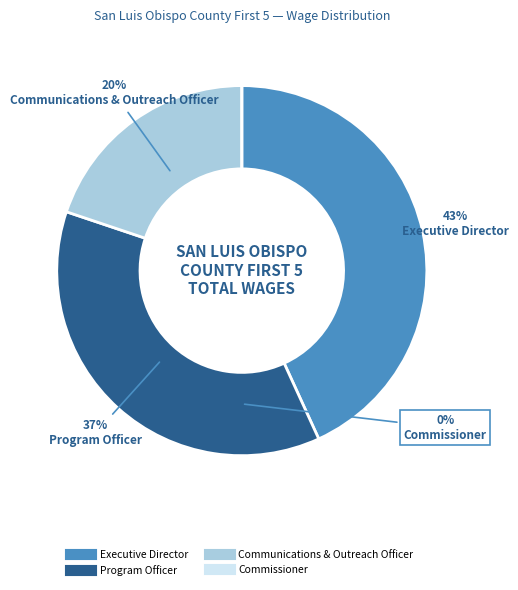

True or false: Program Officer accounts for 37% of the total.

True